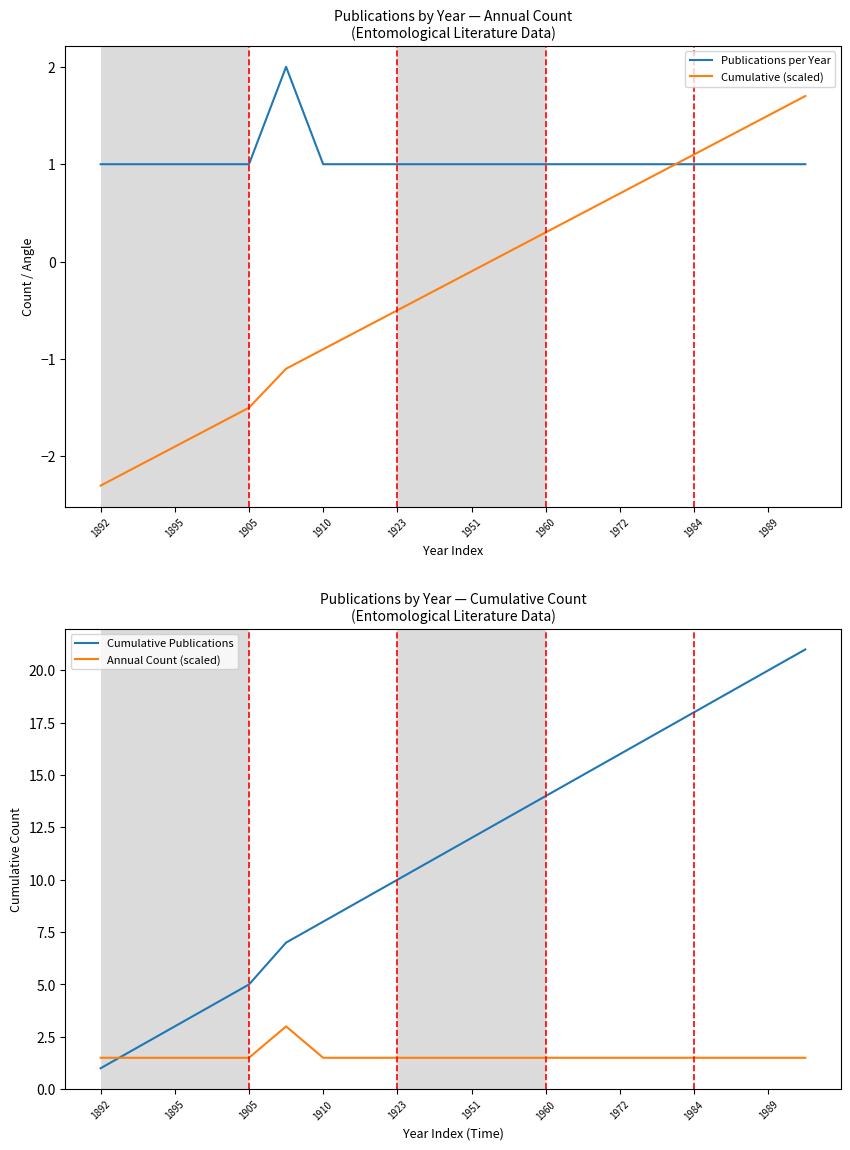

What is the maximum value shown in the chart?

21.0